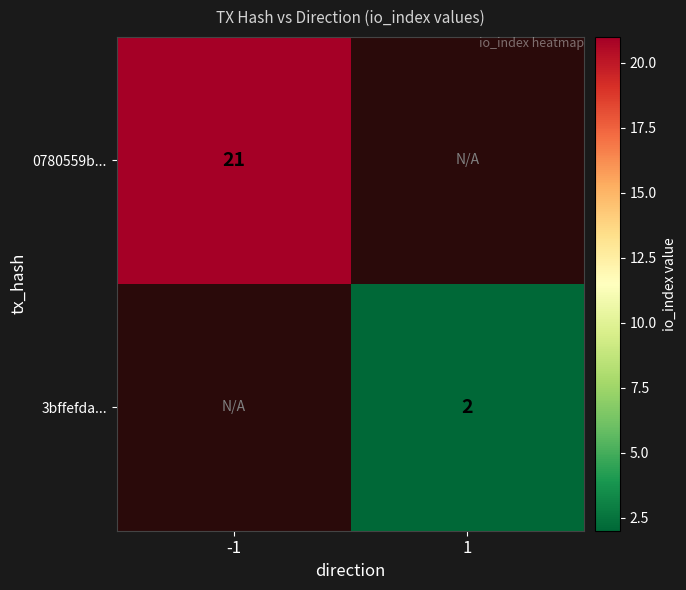

Is it true that 0780559b... equals 21 at -1?

True